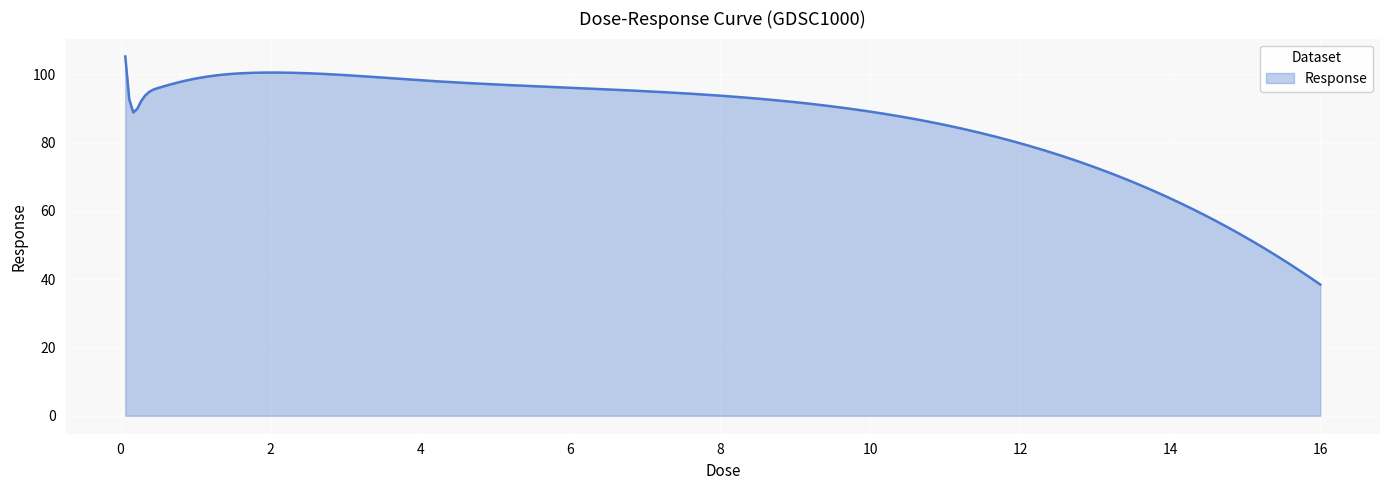

What is the greatest value displayed?

105.3